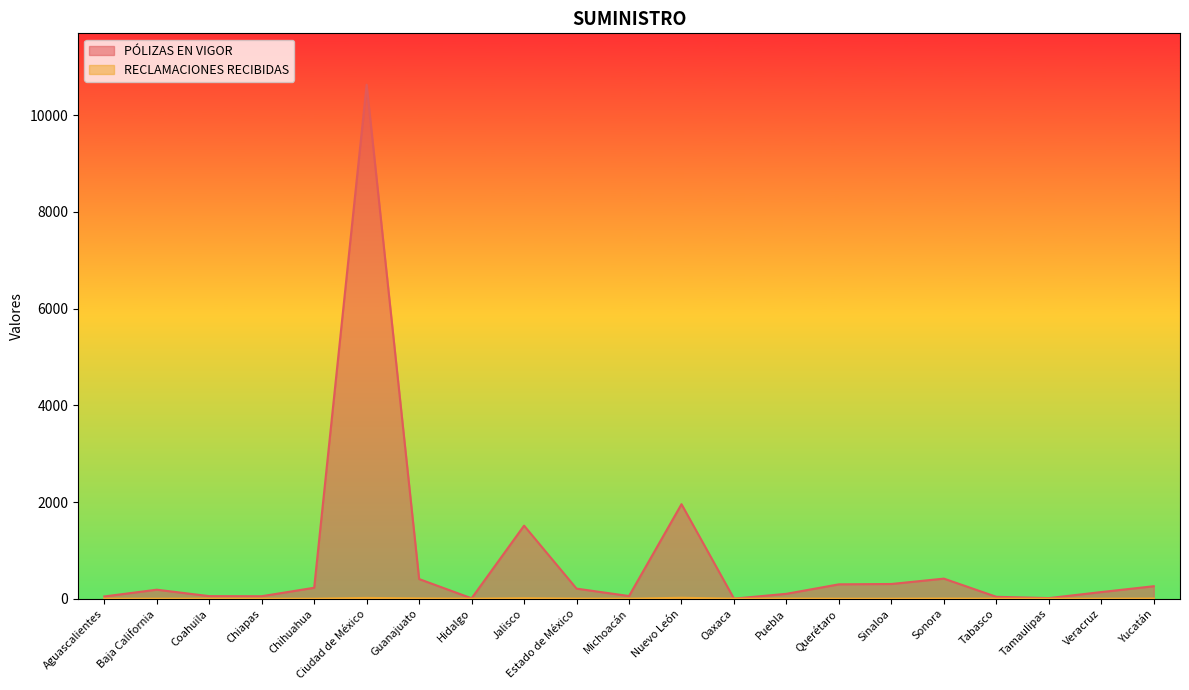

Is it true that RECLAMACIONES RECIBIDAS equals 0 at Veracruz?

True